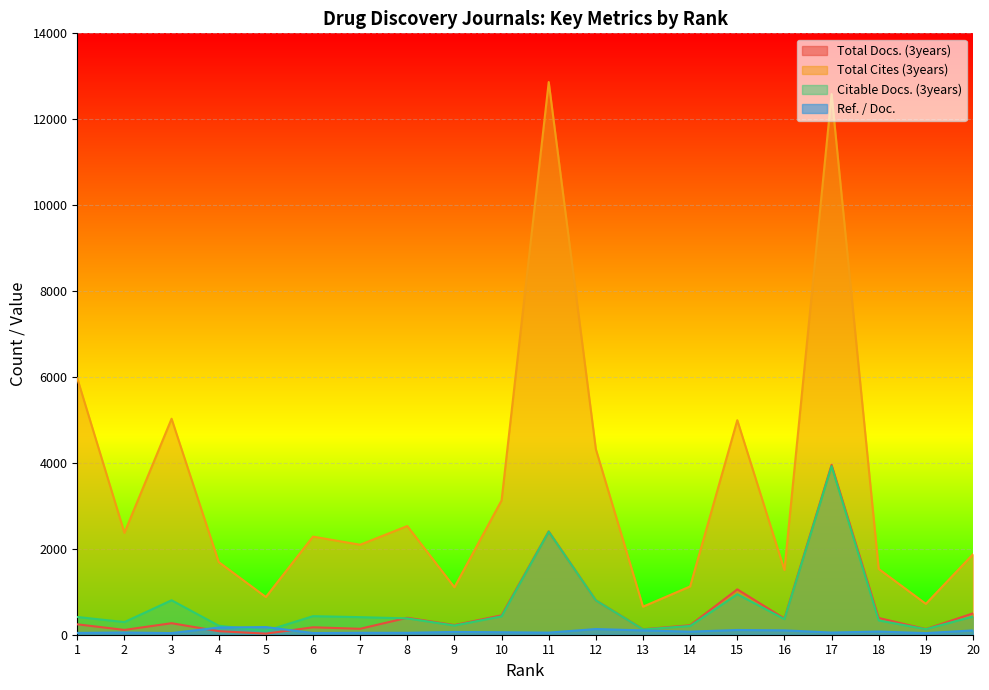

How many lines are shown in the chart?

4